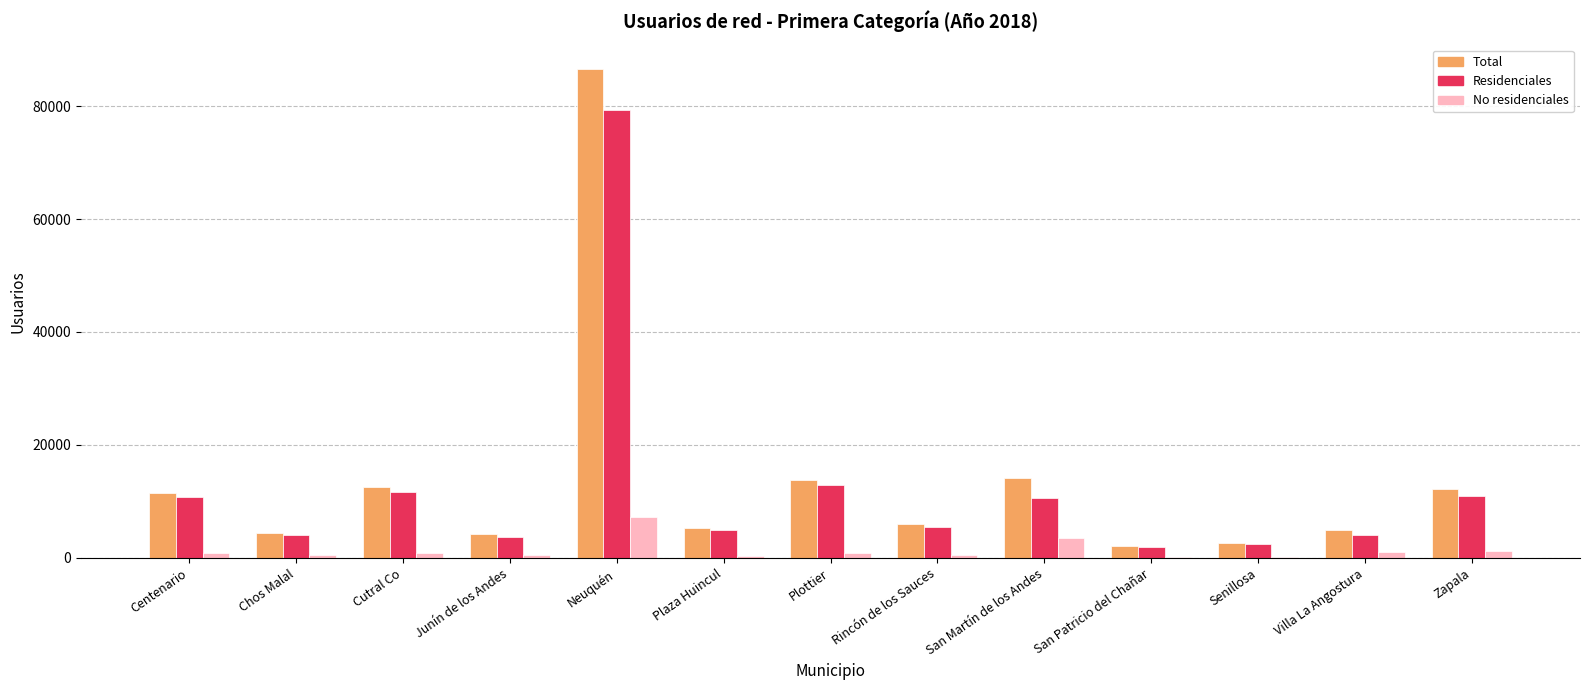

Which category has the highest value across all series?

Neuquén